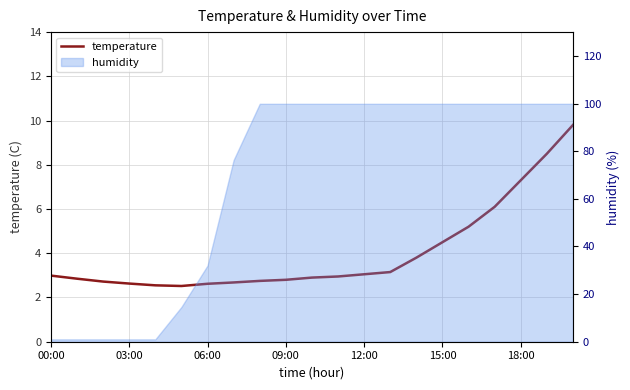

At which category does the chart reach its peak across all series?

20